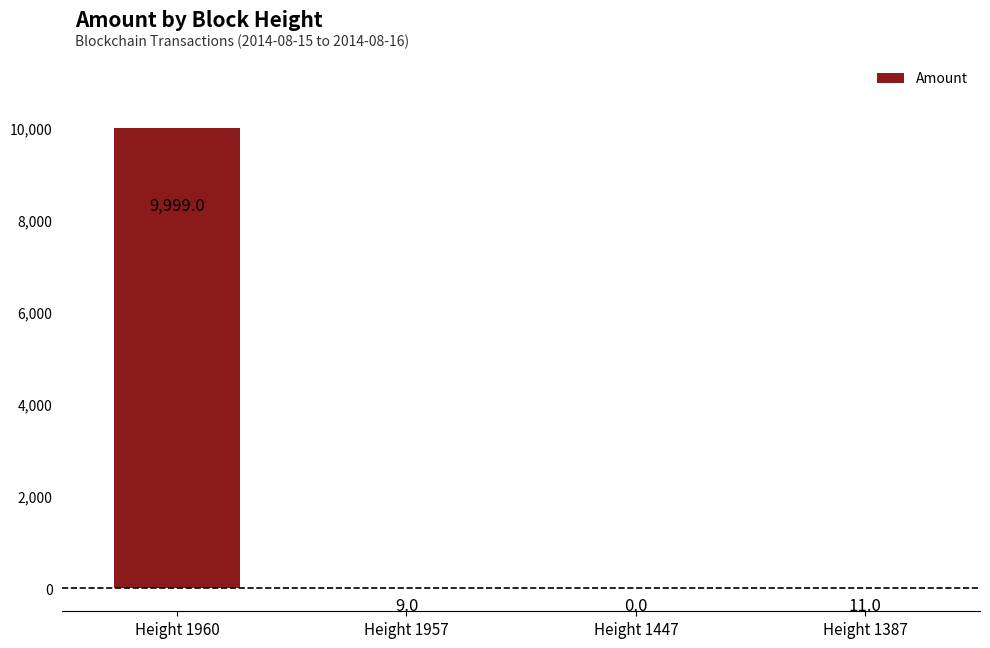

What is the change in value from Height 1960 to Height 1447?

-9999